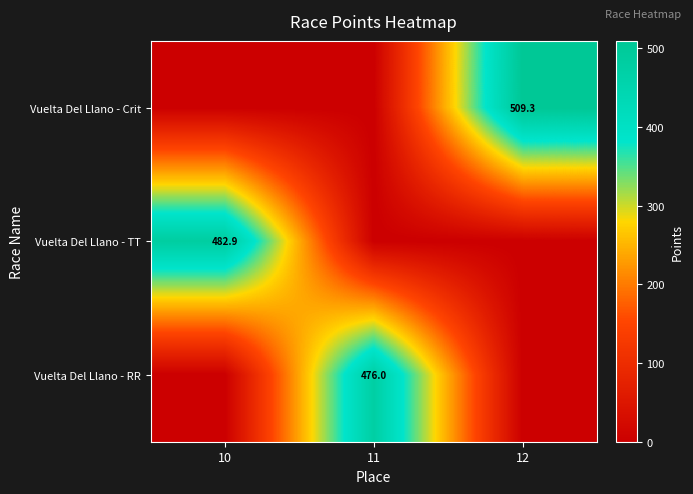

The Vuelta Del Llano - Crit series shows 509.3 at 12. True or false?

True